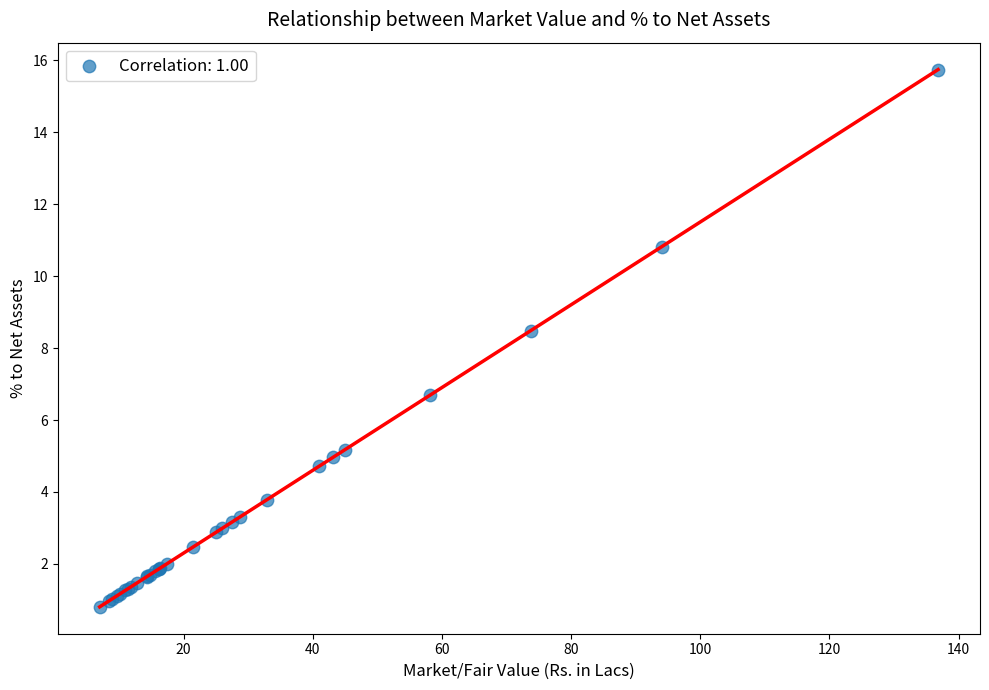

What Y value in the scatter plot is closest to 8?

8.5